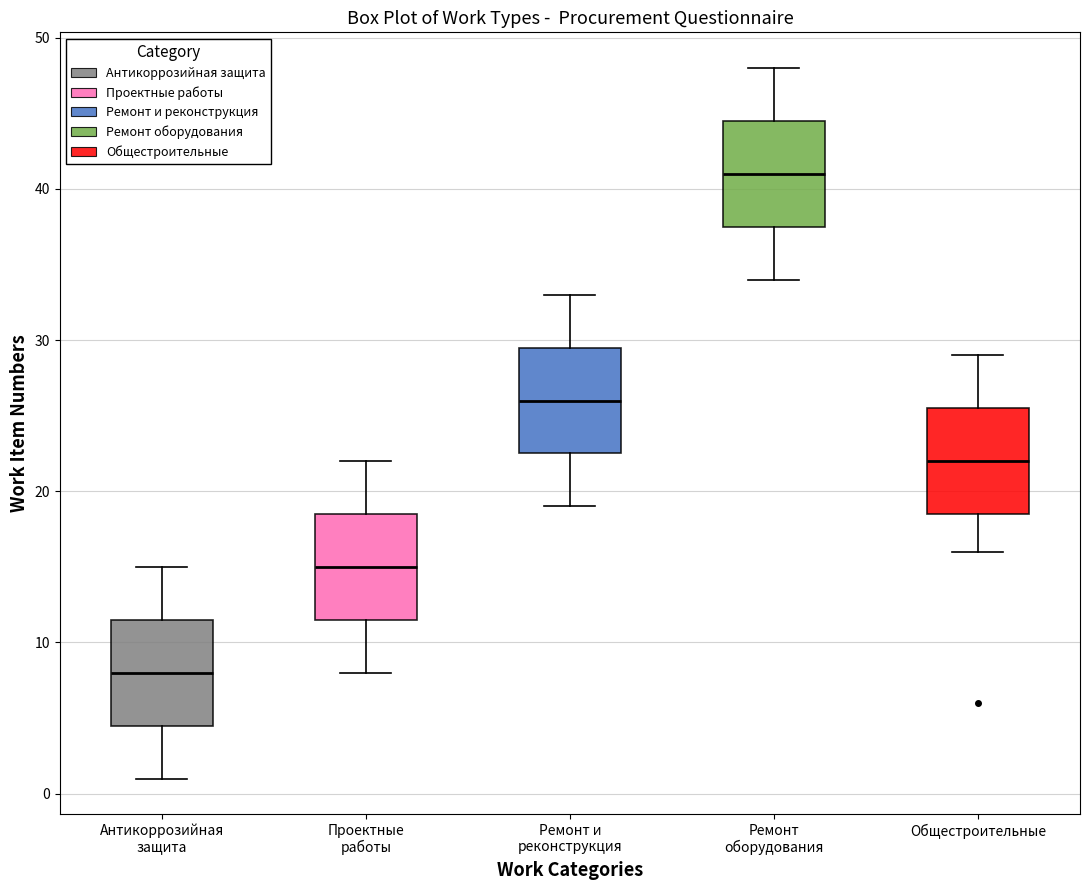

Which box has the lowest median line?

Антикоррозийная защита